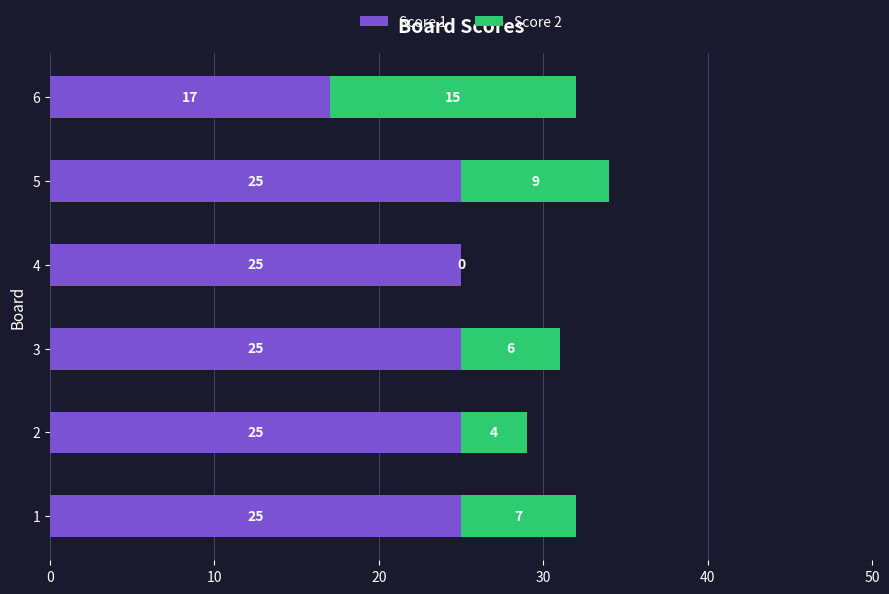

The Score 1 series shows 17 at 6. True or false?

True